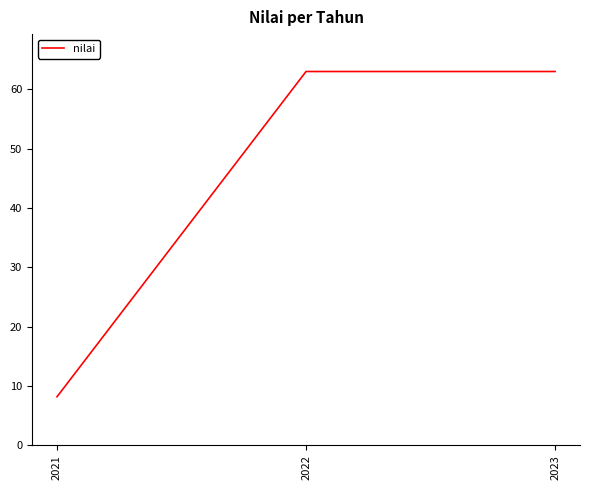

At which category does the chart reach its minimum across all series?

2021